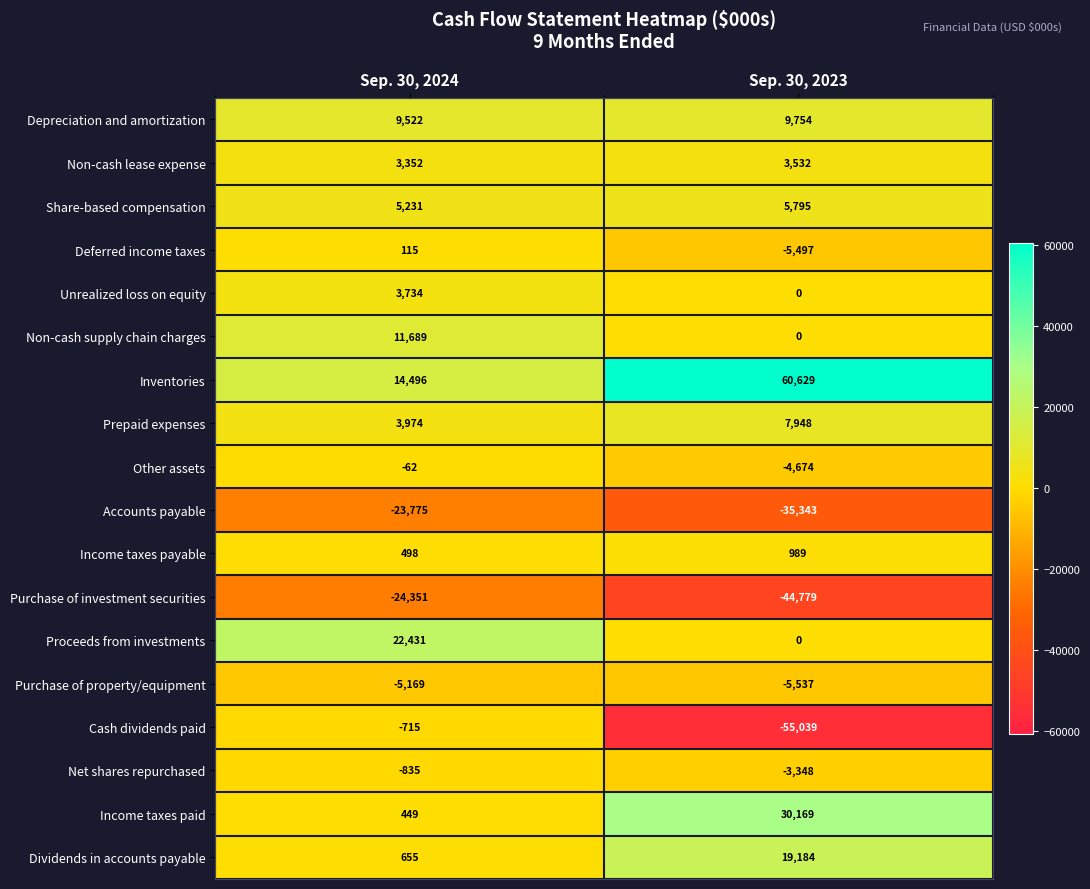

How many categories are shown in the chart?

2